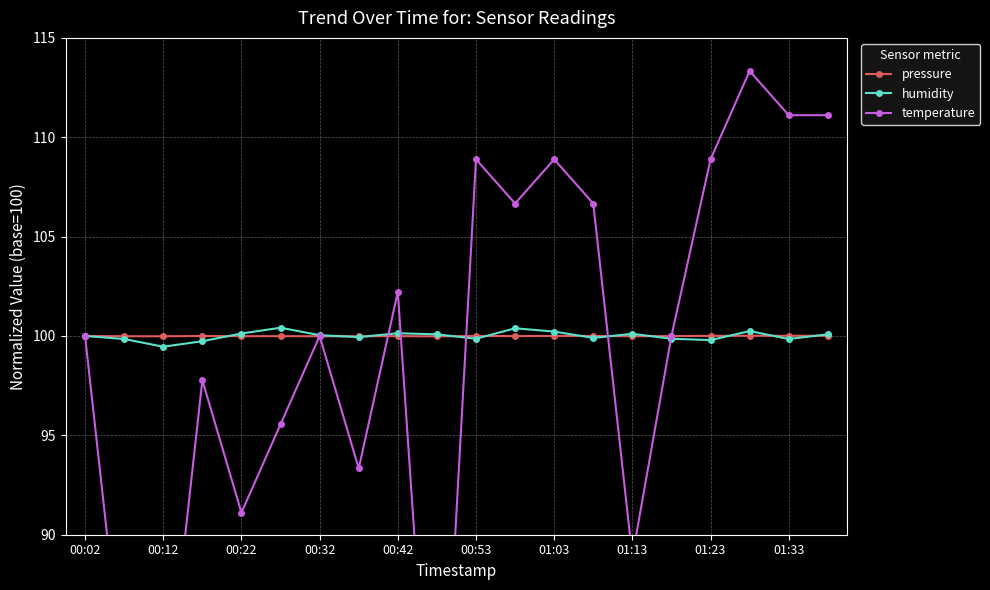

Read the humidity value at 00:32.

100.0